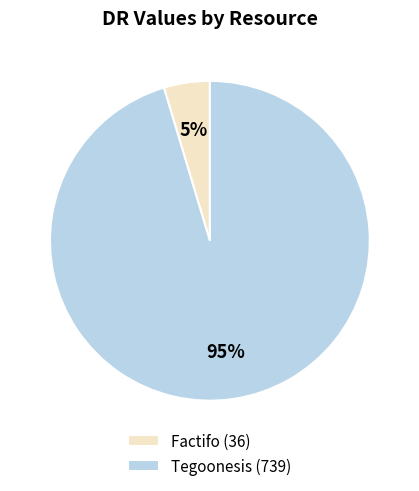

What percentage is the Tegoonesis slice, to the nearest percent?

95%